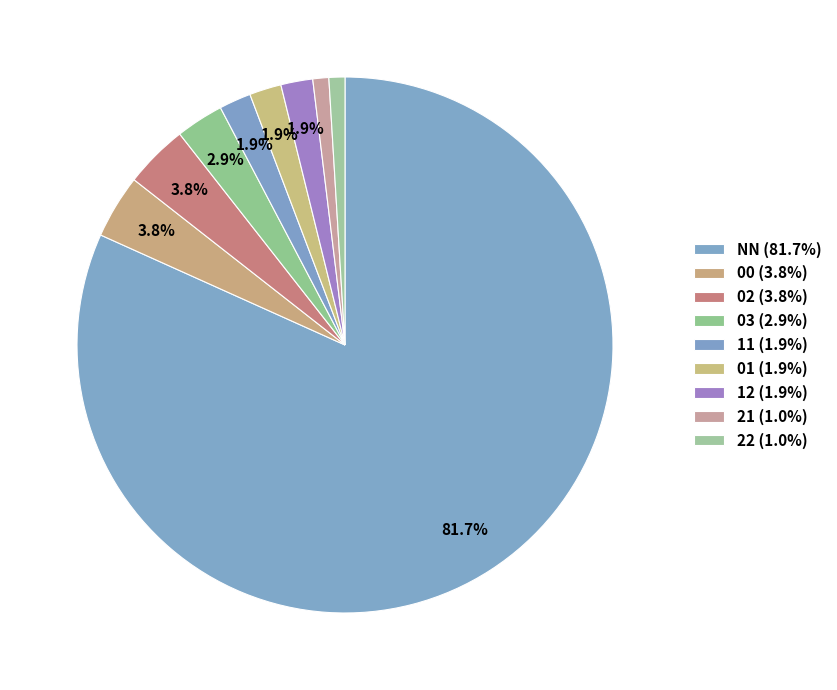

To the nearest percent, what portion does 12 represent?

2%